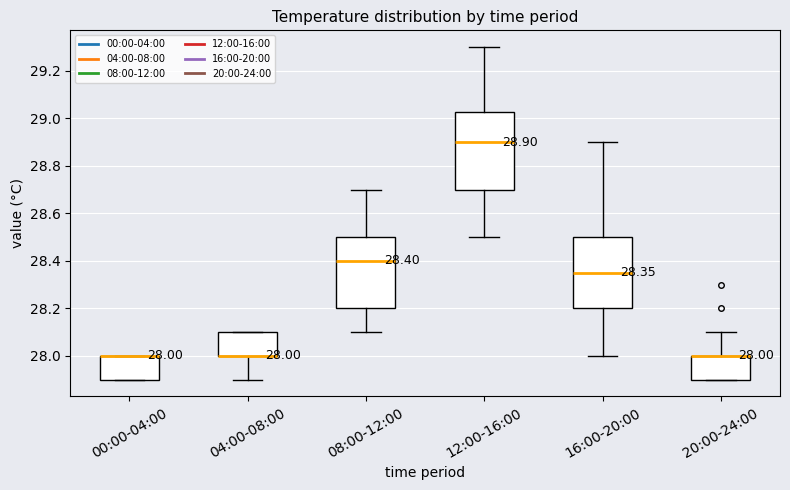

Which box is the tallest, from its lower edge to its upper edge?

12:00-16:00